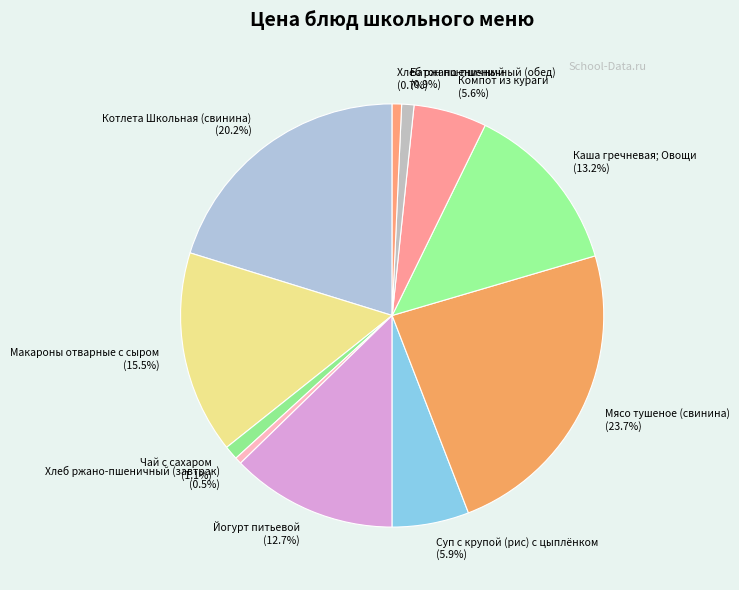

Between Макароны отварные с сыром and Мясо тушеное (свинина), which is larger?

Мясо тушеное (свинина)